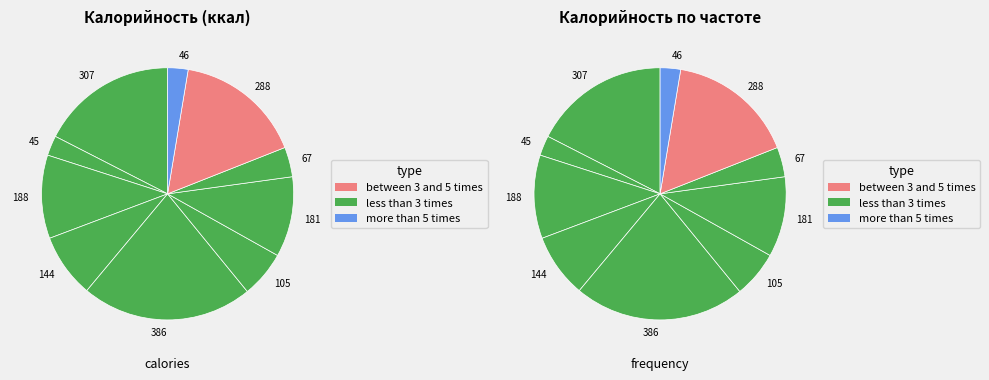

Count the number of slices in the pie.

10